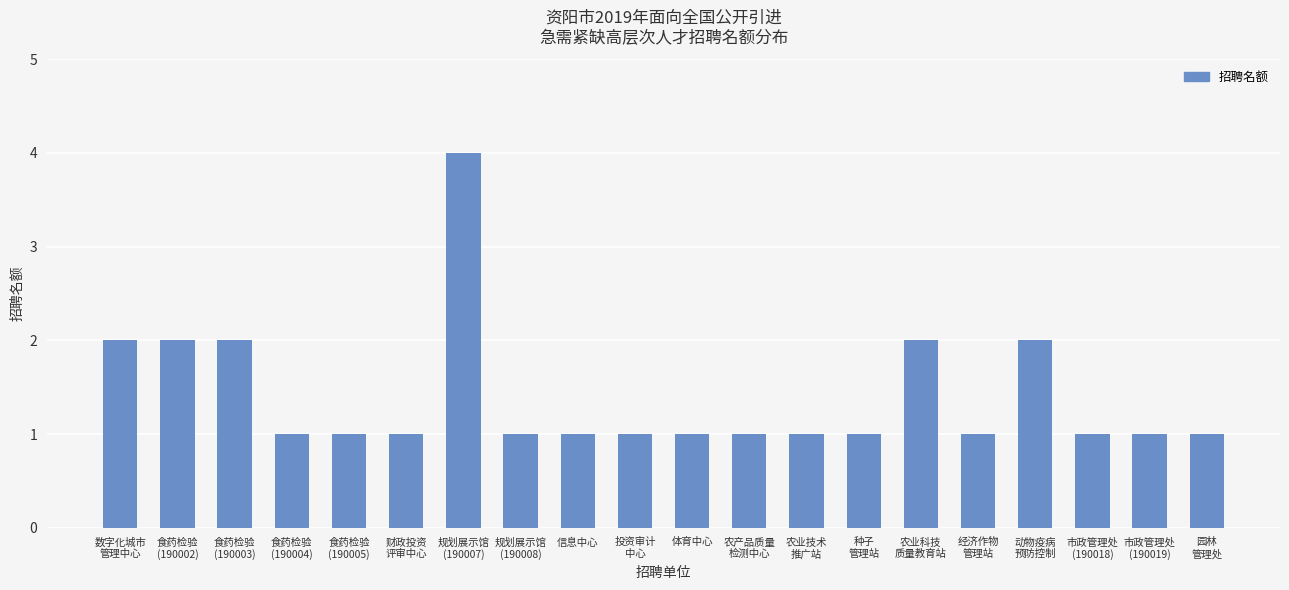

What is the value of the 17th bar from the left?

2